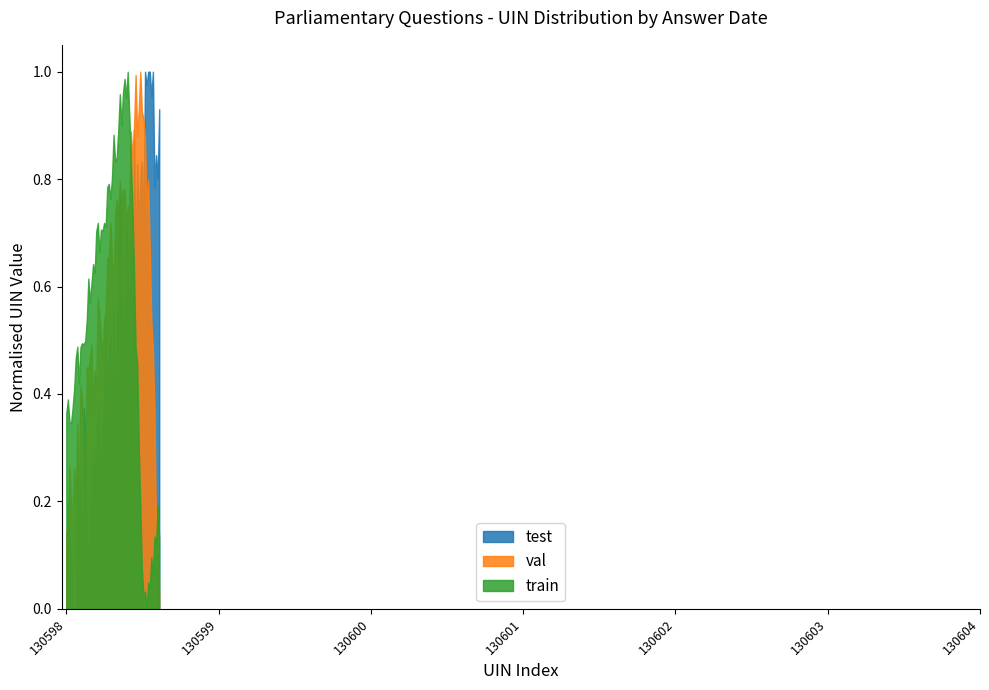

How many lines are shown in the chart?

3